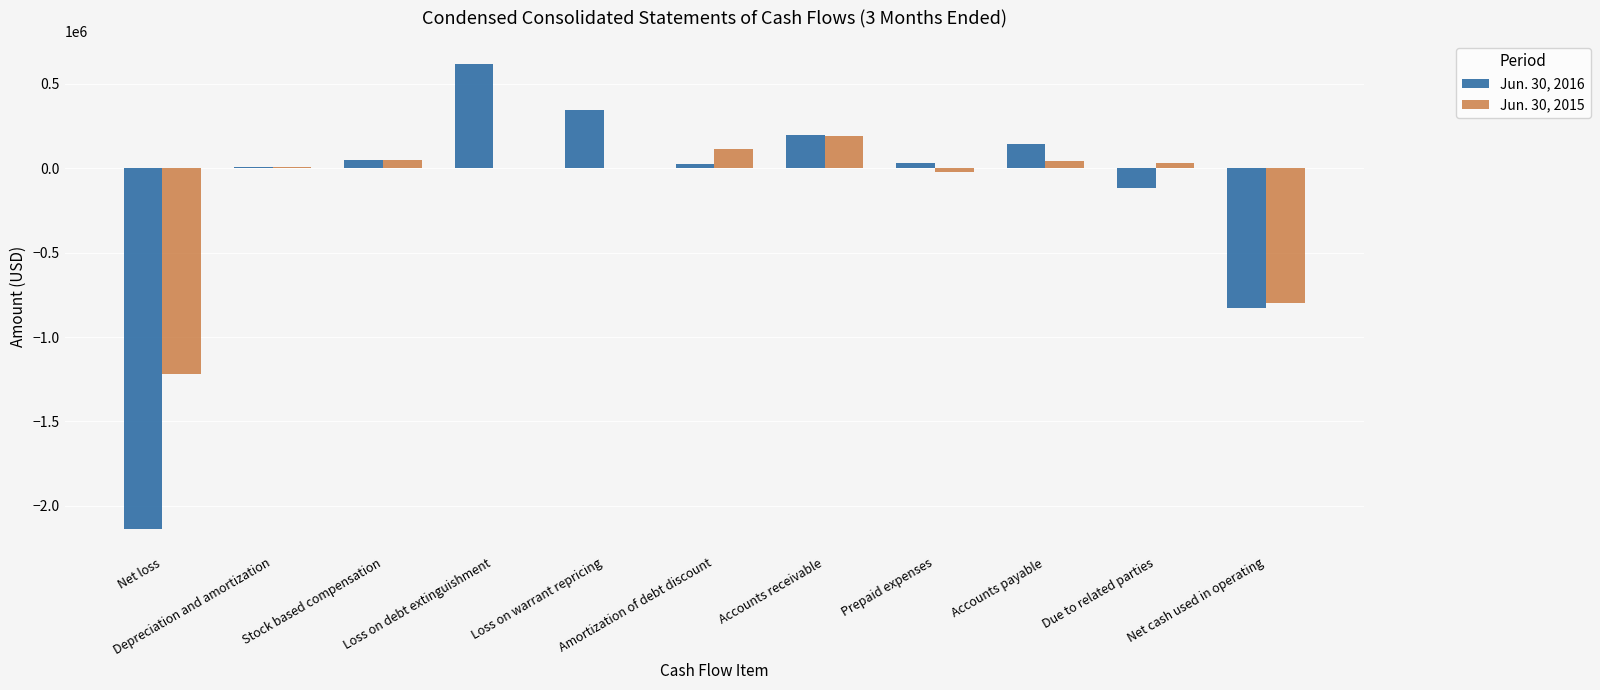

What value does the Jun. 30, 2016 series have at Net loss, to the nearest 50?

-2136550